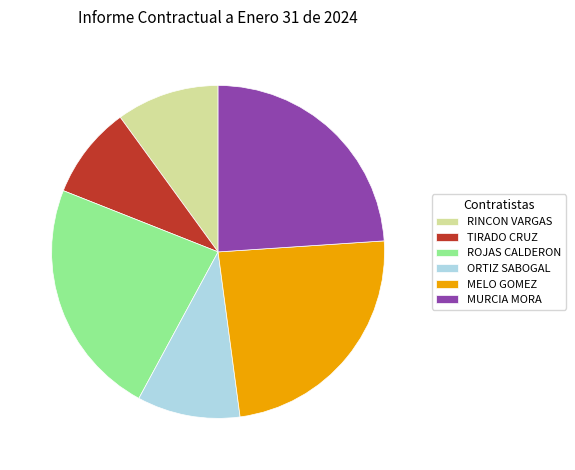

Approximately how many times larger is the value at MELO GOMEZ compared to ORTIZ SABOGAL?

2.4